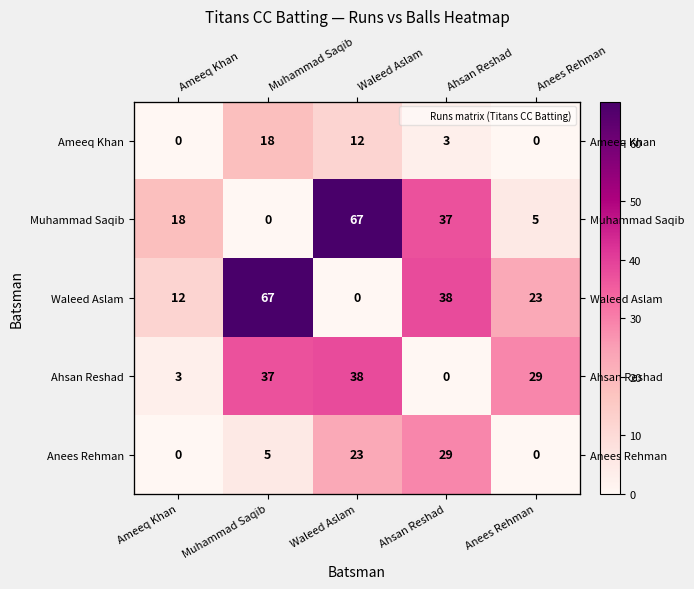

Which has a higher value, Muhammad Saqib or Ahsan Reshad?

Muhammad Saqib